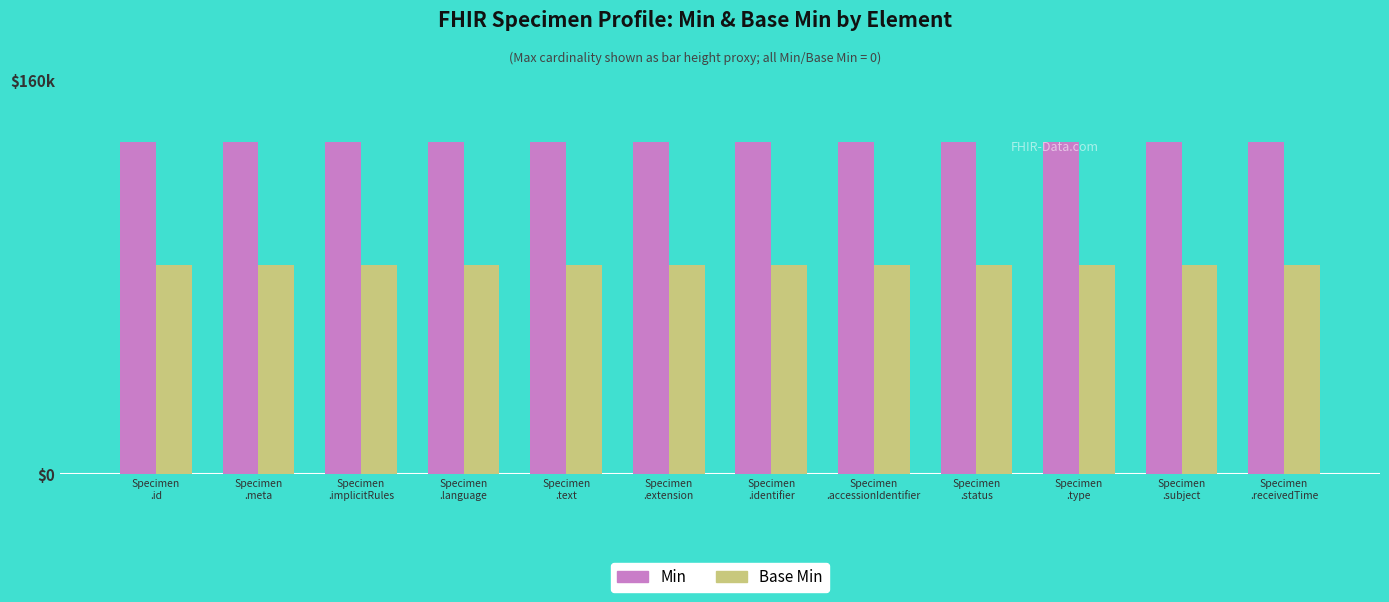

At which category is the sum across all series the highest?

Specimen
.id